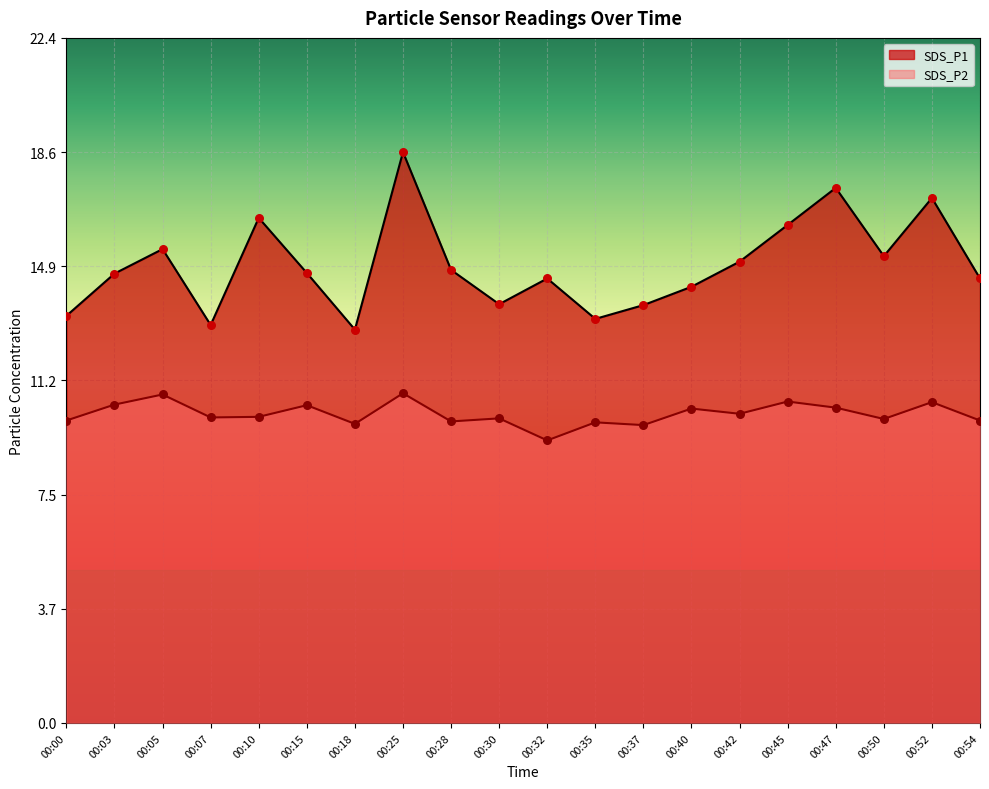

Which series has the widest spread of Y values?

SDS_P1